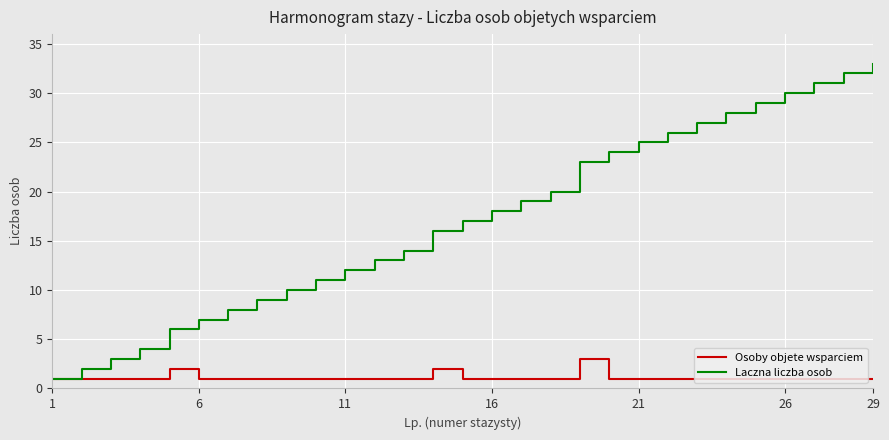

Which series has the largest total across all categories?

Laczna liczba osob